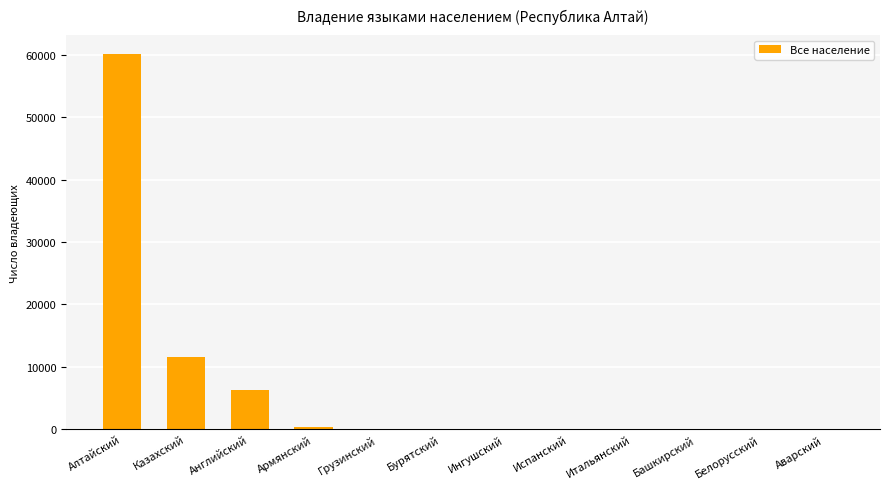

What is the maximum value shown in the chart?

60130